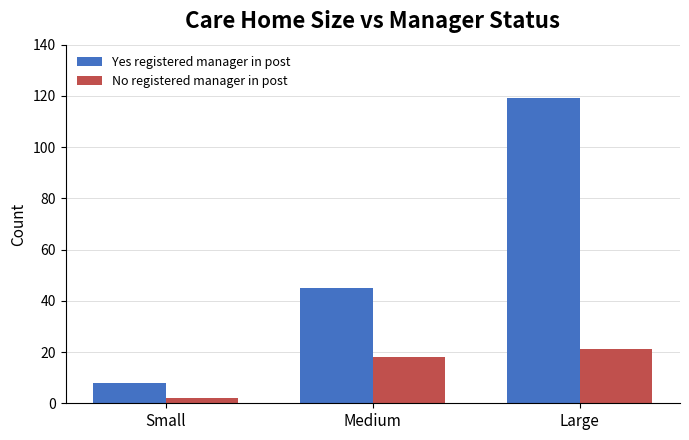

How many data points does each series have?

3